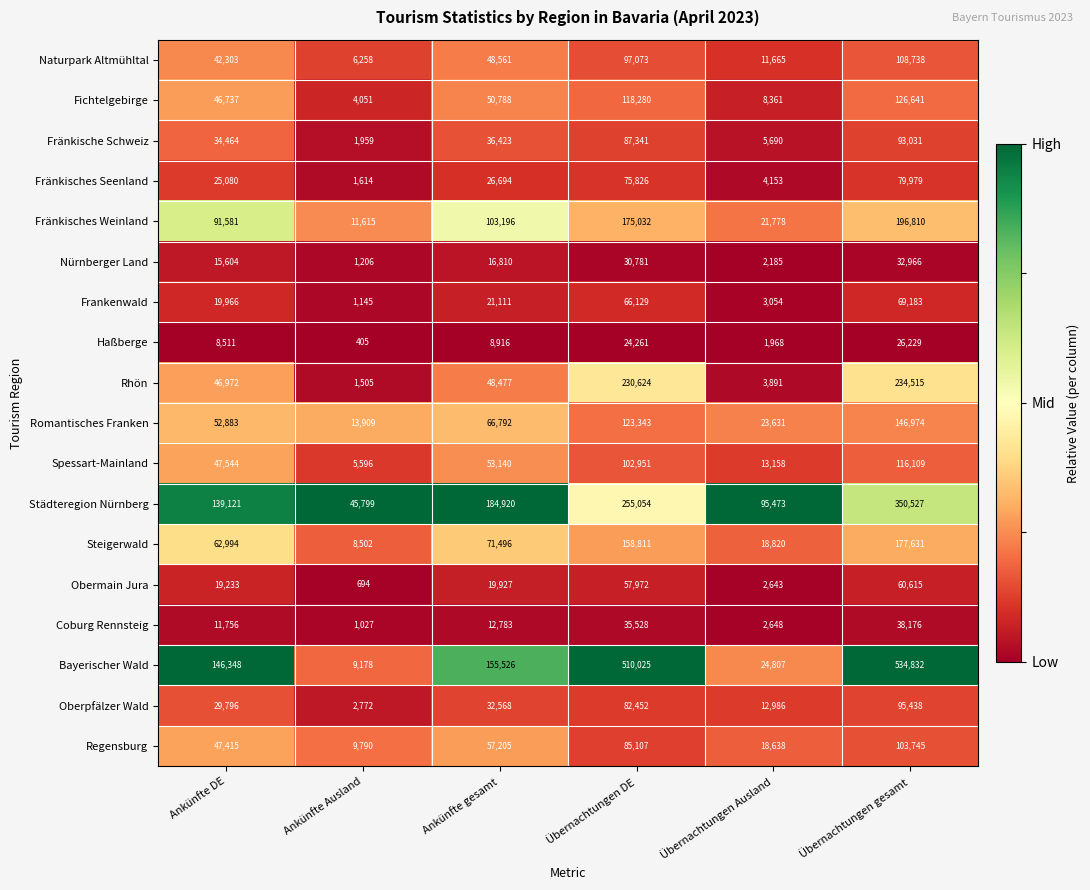

Rank the series by their maximum value, from highest to lowest.

Bayerischer Wald, Städteregion Nürnberg, Rhön, Fränkisches Weinland, Steigerwald, Romantisches Franken, Fichtelgebirge, Spessart-Mainland, Naturpark Altmühltal, Regensburg, Oberpfälzer Wald, Fränkische Schweiz, Fränkisches Seenland, Frankenwald, Obermain Jura, Coburg Rennsteig, Nürnberger Land, Haßberge